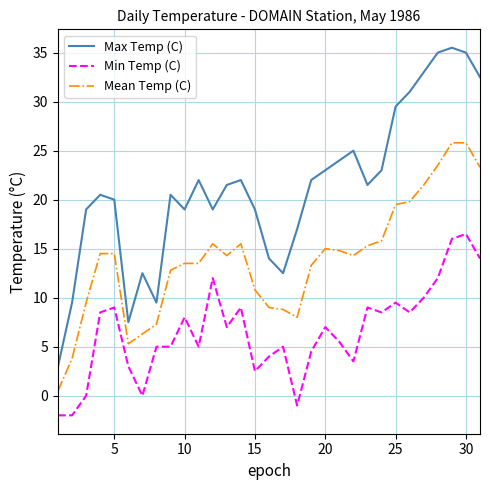

List the series in order of their overall mean, highest first.

Max Temp (C), Mean Temp (C), Min Temp (C)